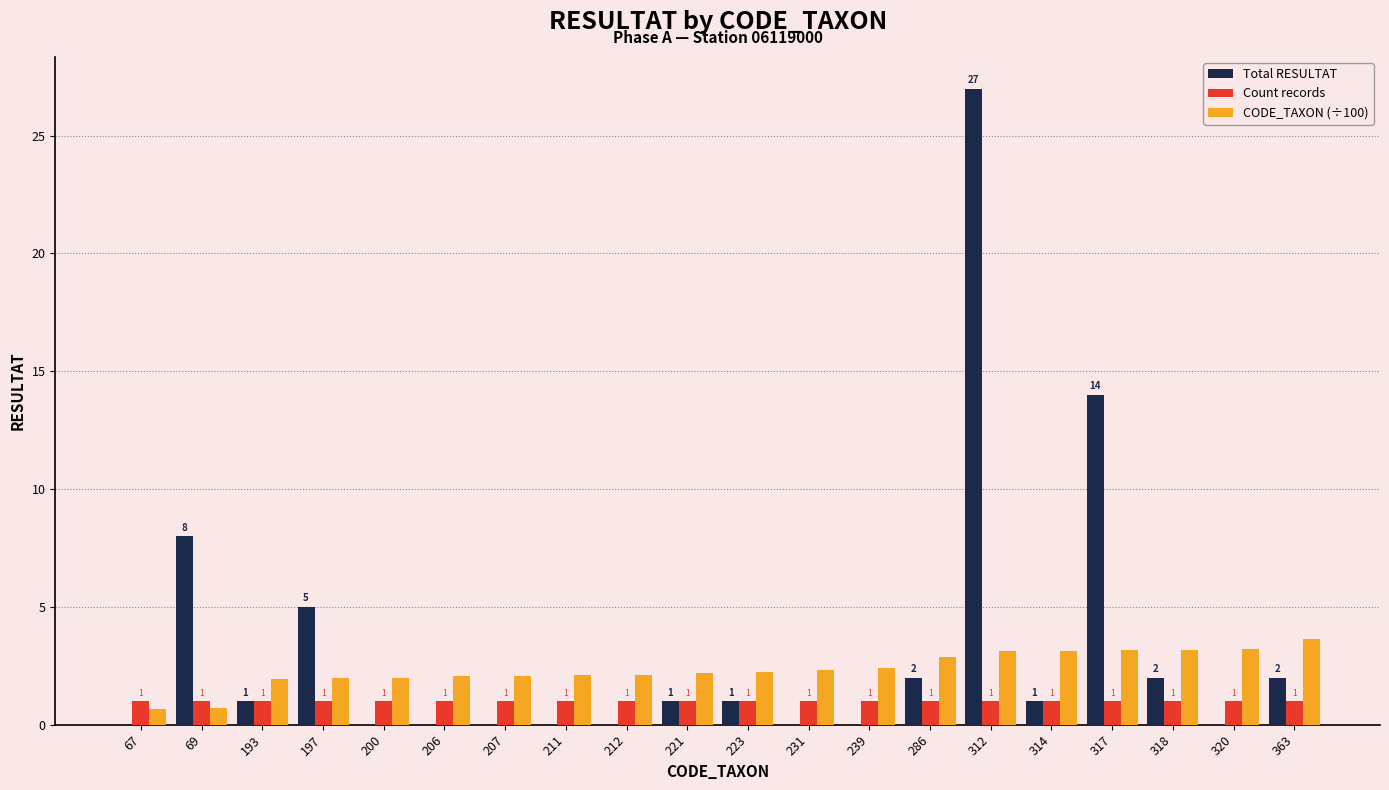

How many distinct data groups are displayed?

3